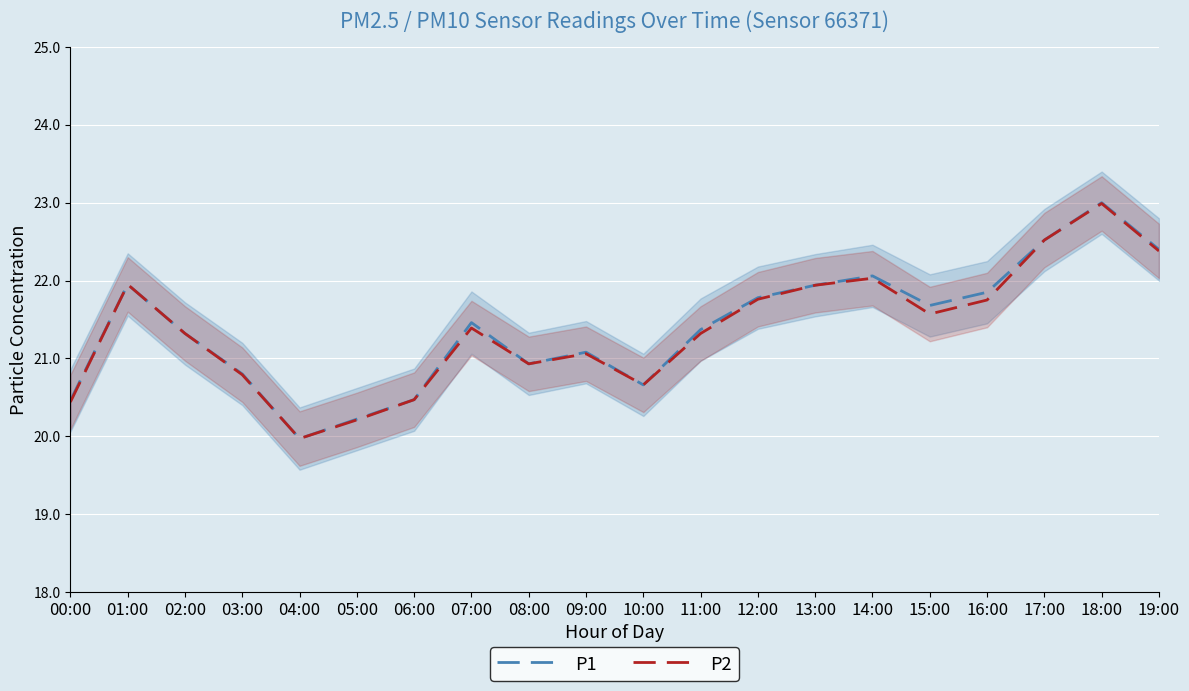

List the labels in order of P2 value, largest first.

18:00, 17:00, 19:00, 14:00, 01:00, 13:00, 12:00, 16:00, 15:00, 07:00, 02:00, 11:00, 09:00, 08:00, 03:00, 10:00, 06:00, 00:00, 05:00, 04:00